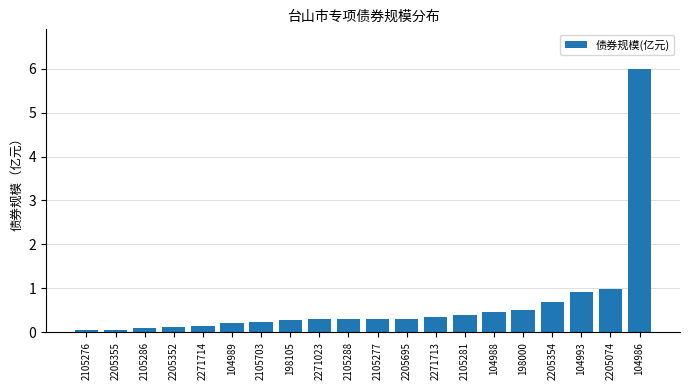

What is the label of the 5th bar from the right?

198000